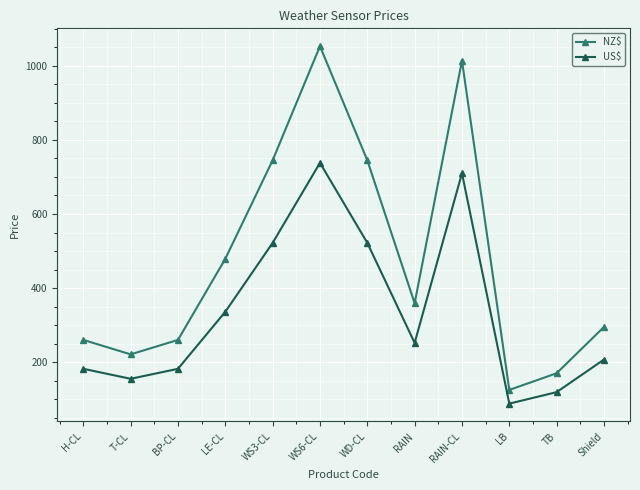

At which category does US$ reach its first local valley?

T-CL